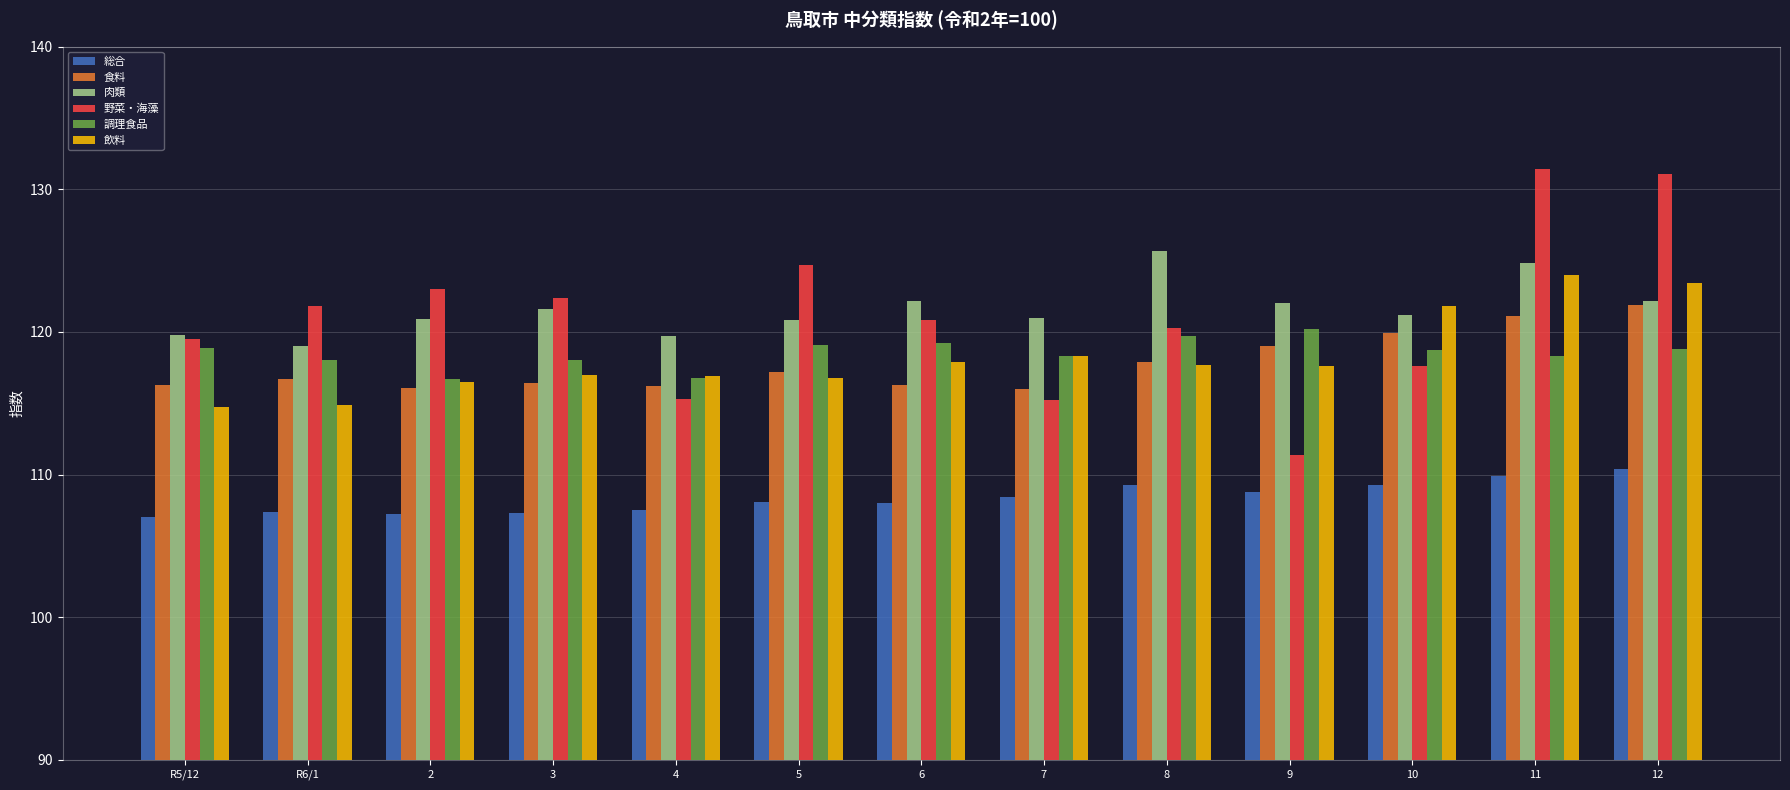

What is the smallest value displayed?

107.0